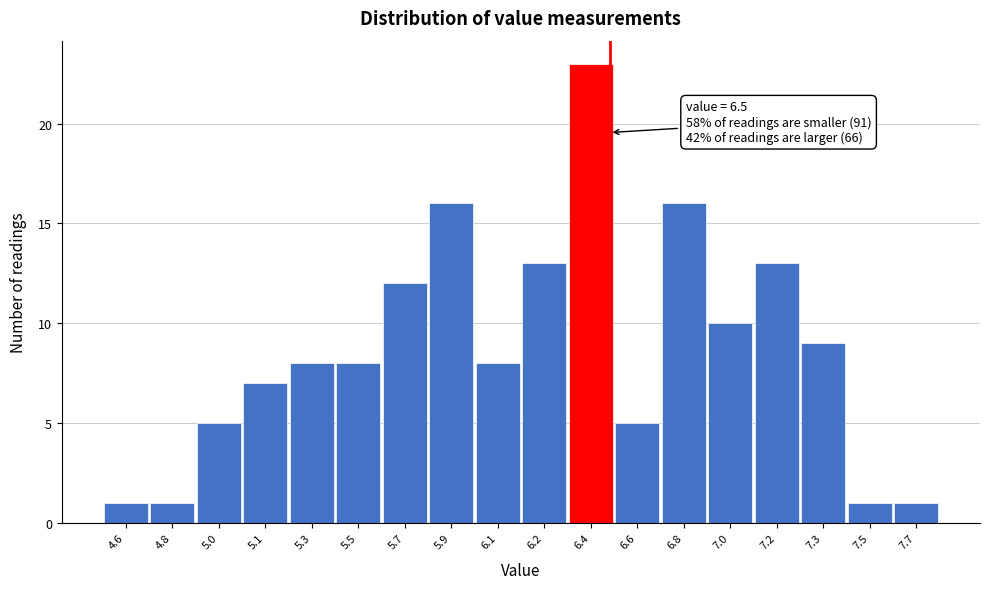

Reading right to left, list all the values displayed in this chart.

1	1	9	13	10	16	5	23	13	8	16	12	8	8	7	5	1	1